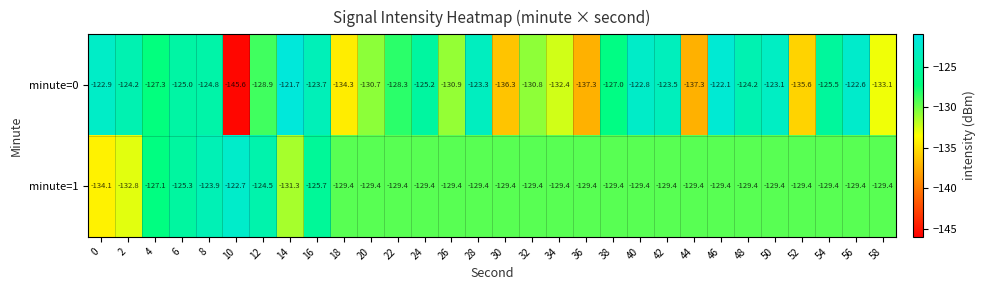

At which label is minute=1 closest to -128?

4